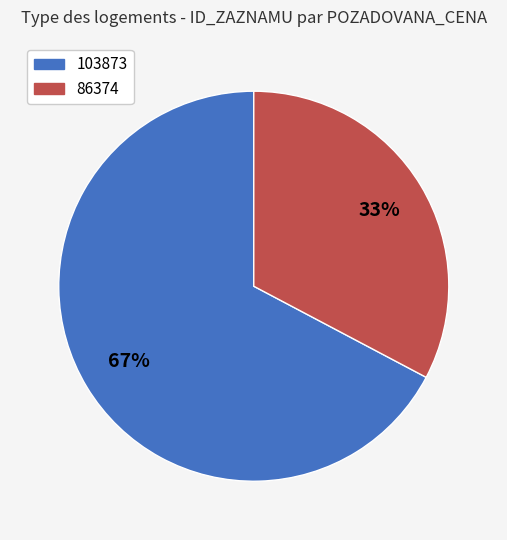

To the nearest percent, what portion does 103873 represent?

67%